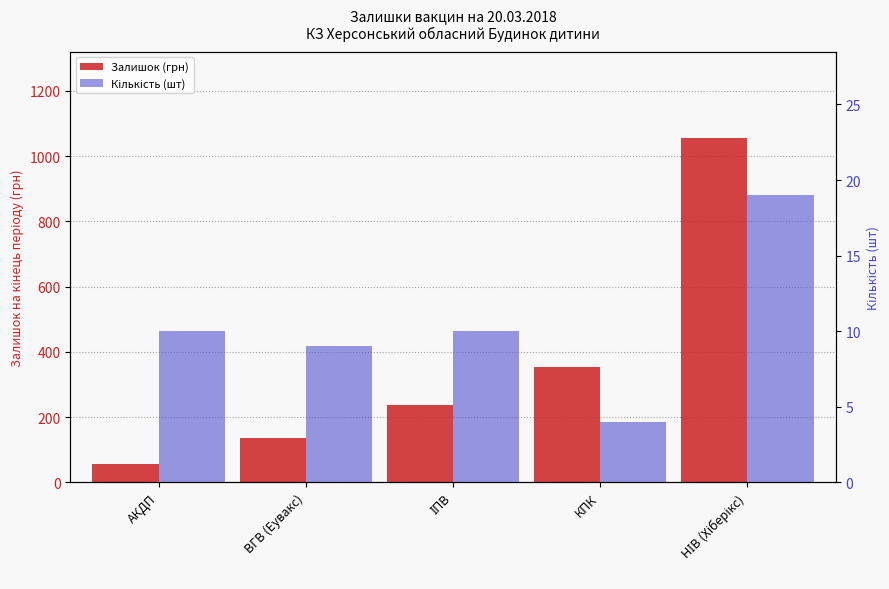

Where is Залишок (грн) nearest to the value 556?

КПК